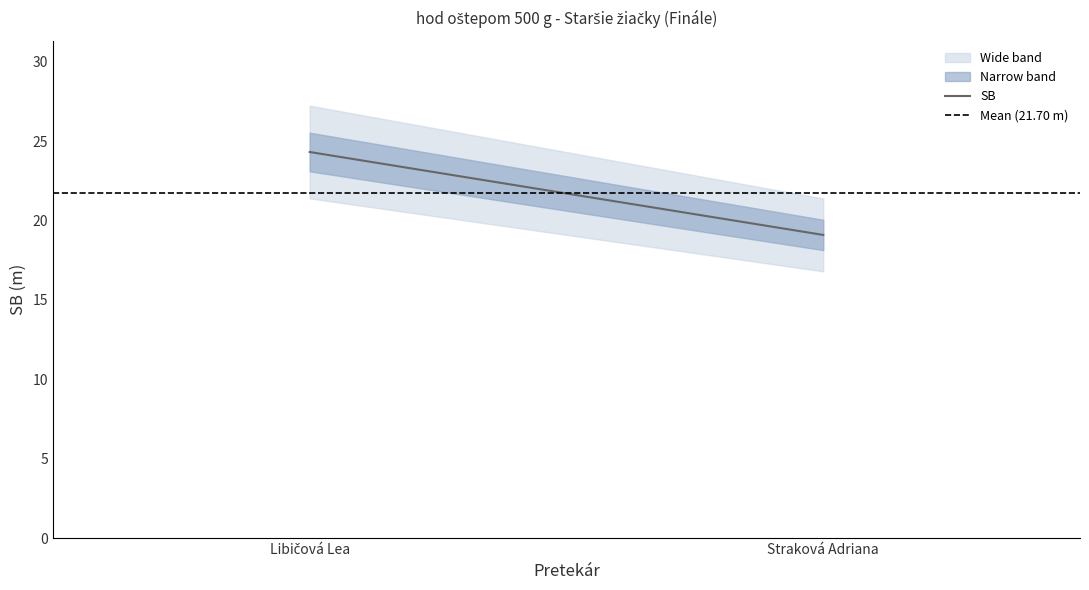

Is the value of SB at Straková Adriana greater than the value of Mean (21.70 m) at Straková Adriana?

No